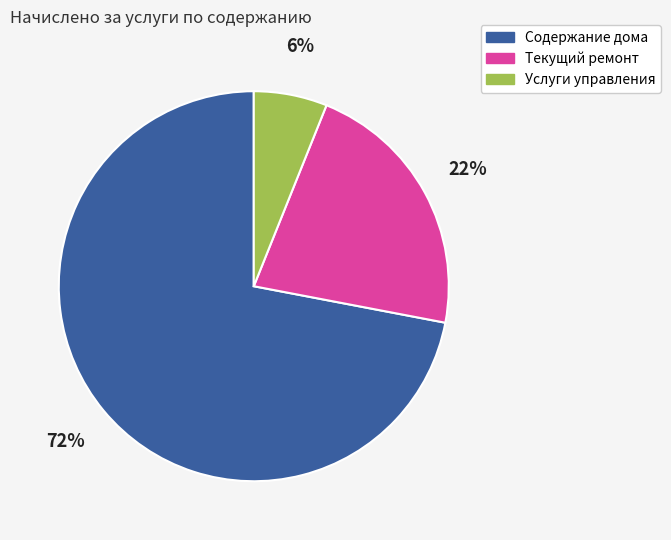

What is the majority slice?

Содержание дома